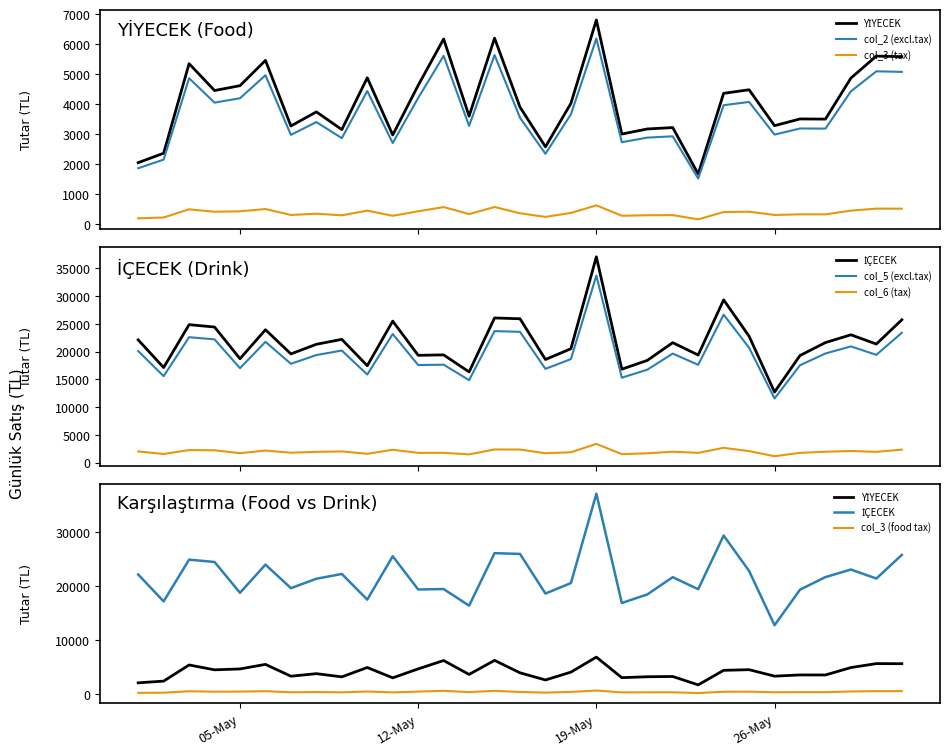

The col_2 series shows 1859.1 at 2025-05-01. True or false?

True